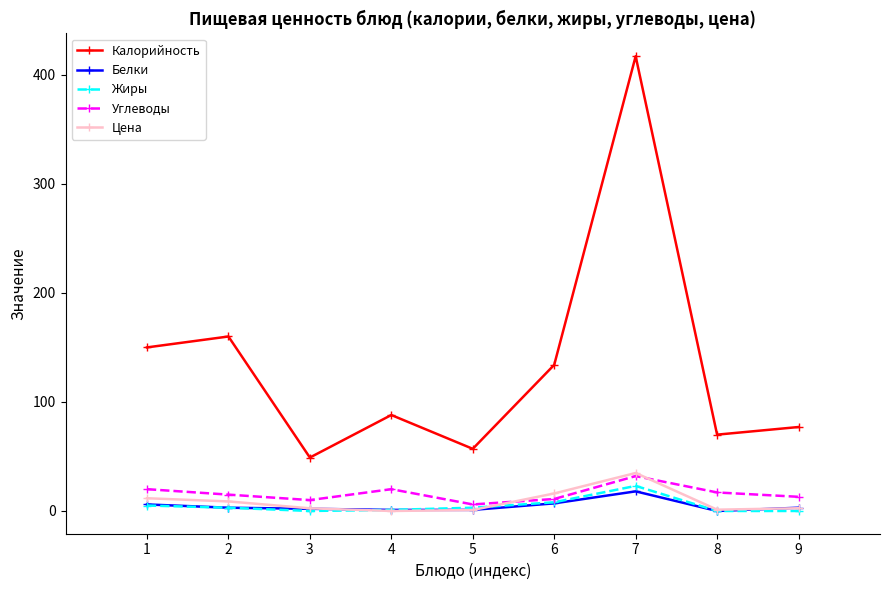

At how many categories does at least one series exceed 366?

1